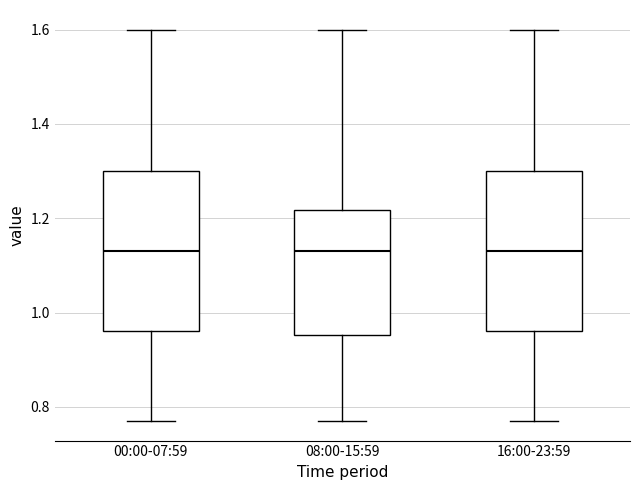

Reading left to right, read every box against the y-axis: the position of its median line, the range the box covers, and the ends of its whiskers. The values are not printed on the chart, so give them approximately, as read against the axis.

00:00-07:59: median 1.14, box 0.96 to 1.30, whiskers 0.78 to 1.60
08:00-15:59: median 1.14, box 0.96 to 1.22, whiskers 0.78 to 1.60
16:00-23:59: median 1.14, box 0.96 to 1.30, whiskers 0.78 to 1.60